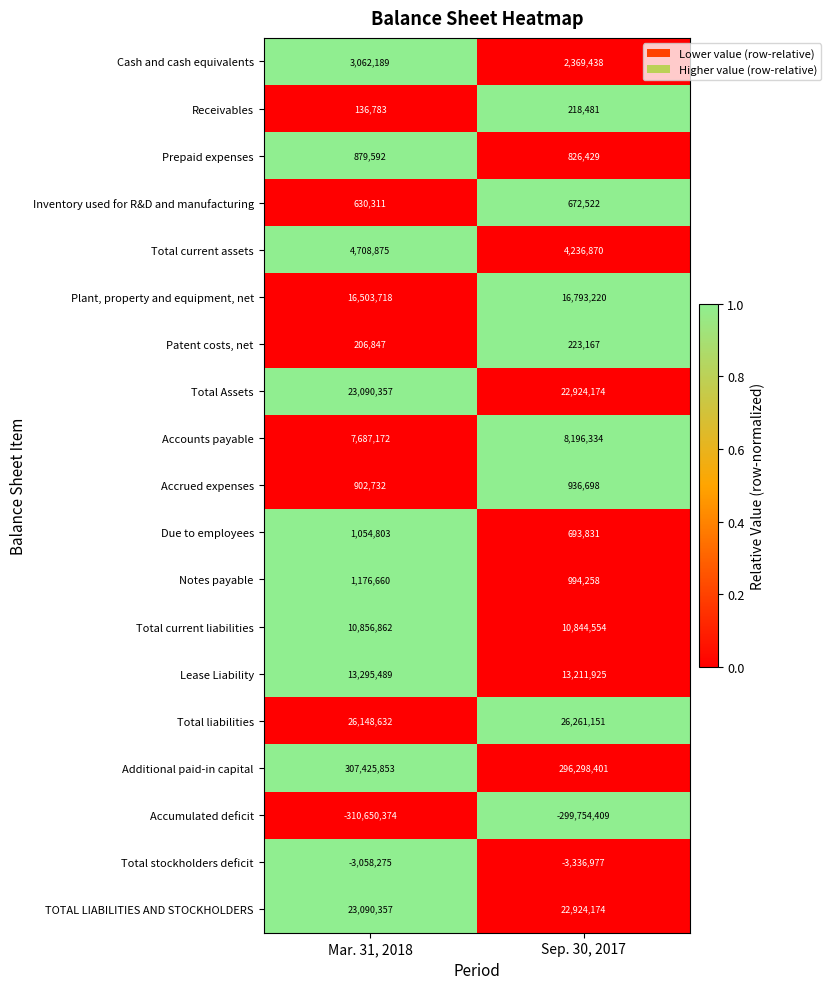

What is the sum of the Patent costs, net values at Sep. 30, 2017 and Mar. 31, 2018?

430014